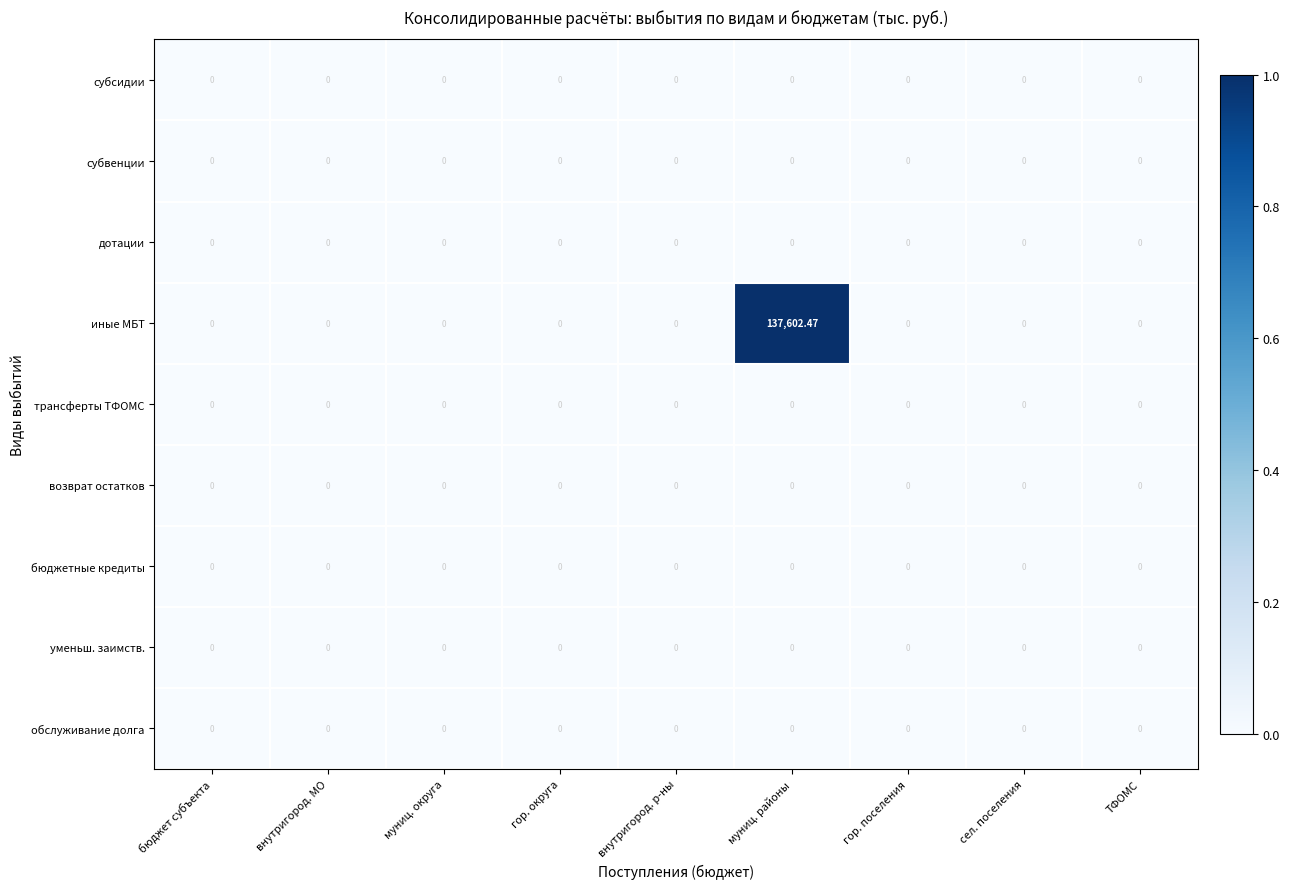

At which category is the sum across all series the highest?

муниц. районы